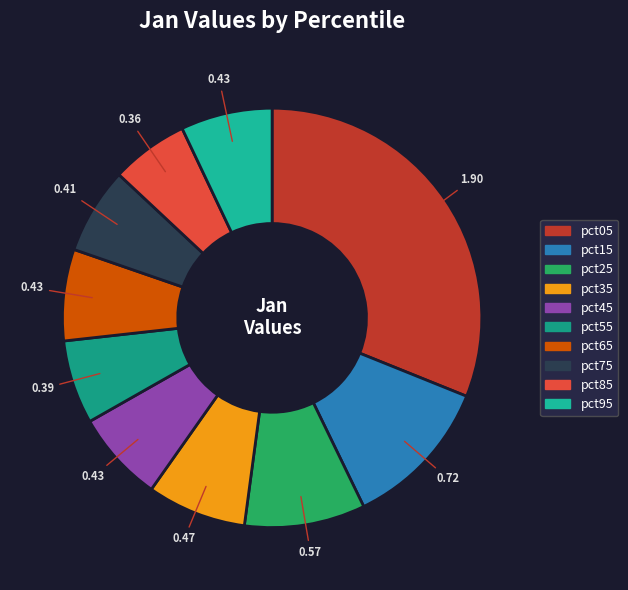

Is the sum of pct45 and pct85 greater than half?

No